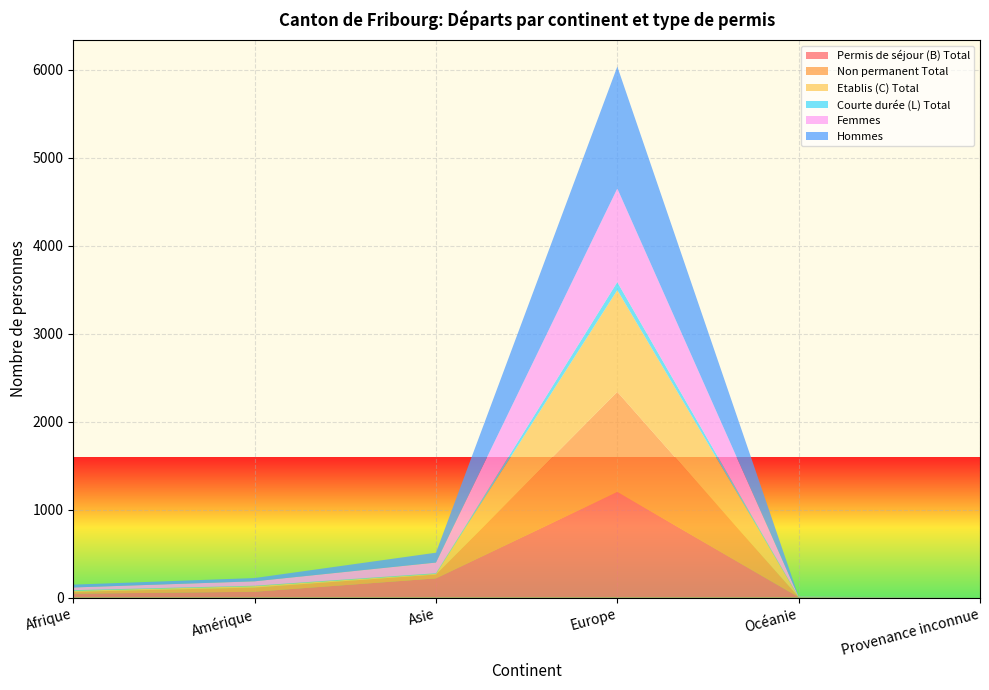

Reading left to right, extract all data points from this chart.

Permis de séjour (B) Total: 44	66	218	1202	4	0
Non permanent Total: 21	48	44	1136	1	0
Etablis (C) Total: 12	16	8	1157	0	0
Courte durée (L) Total: 7	5	7	91	1	0
Femmes: 31	50	121	1064	4	0
Hommes: 32	37	112	1386	1	0